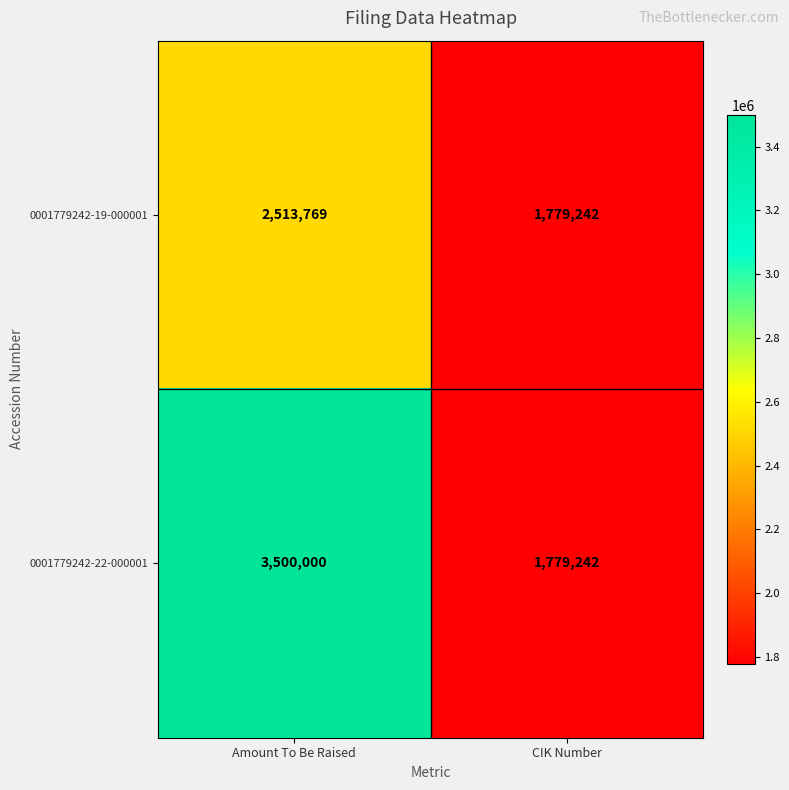

Count the number of data series in this chart.

2